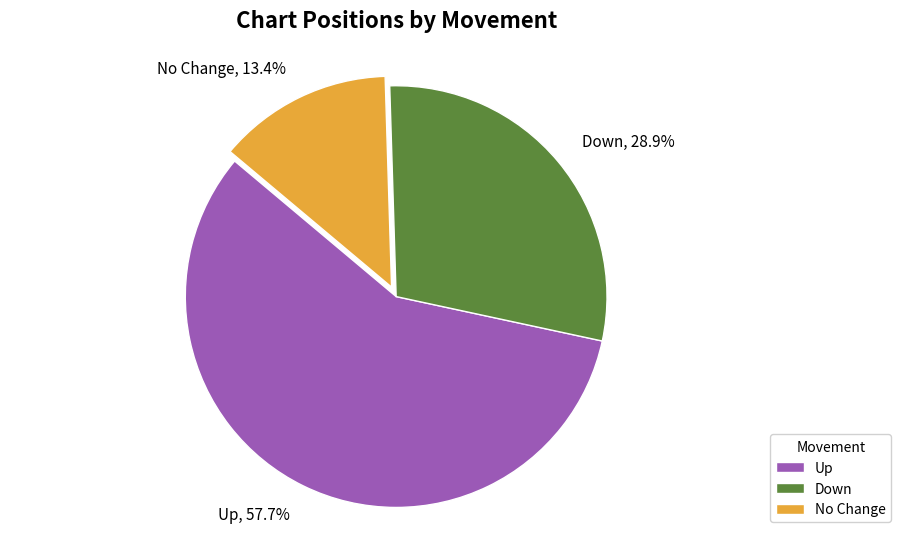

Combined, what portion of the pie is No Change and Down?

42.3%